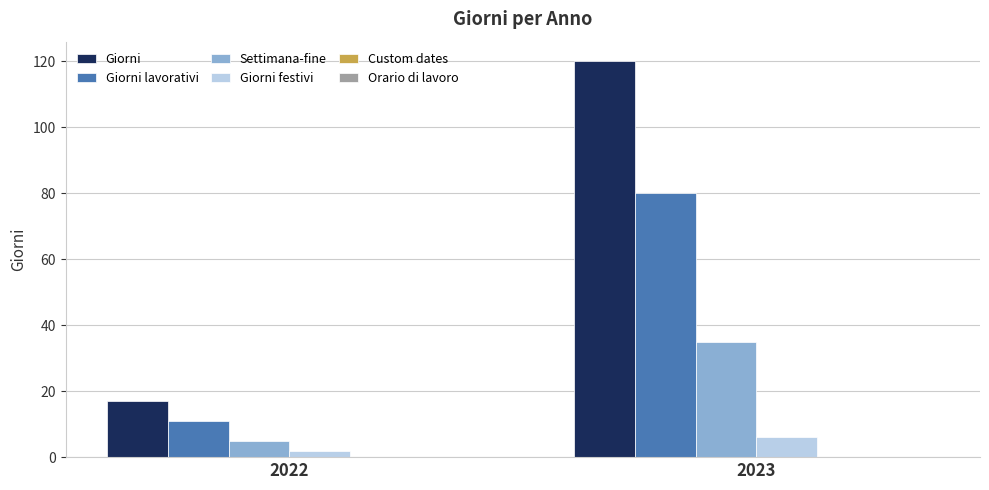

Which series has the largest total across all categories?

Giorni